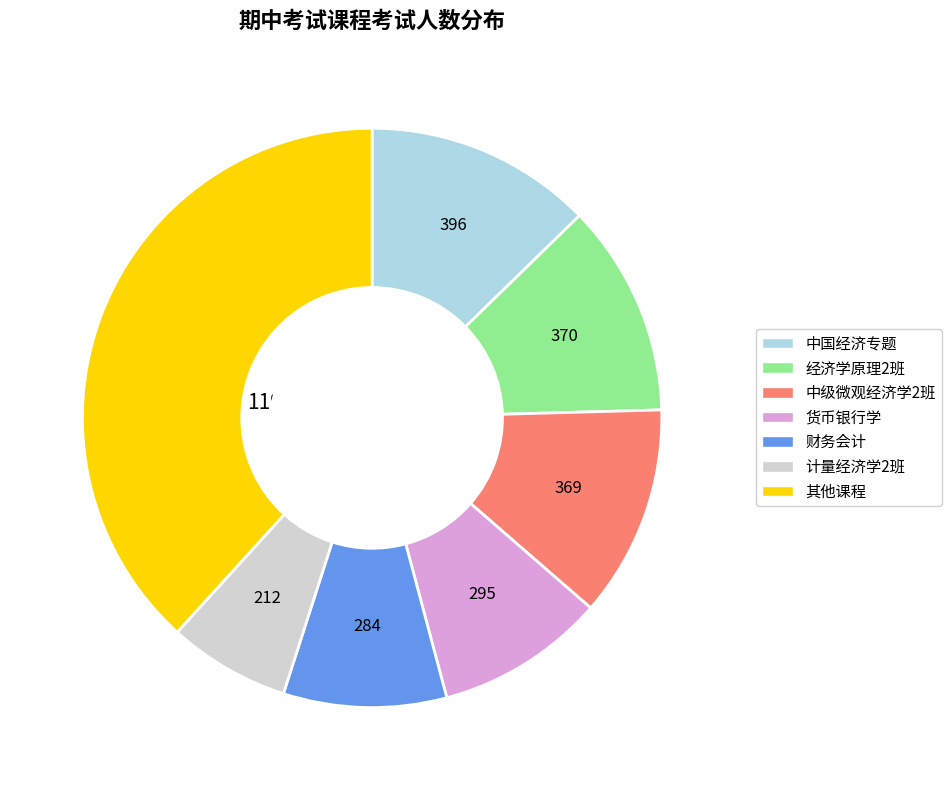

Which has a higher value, 经济学原理2班 or 计量经济学2班?

经济学原理2班